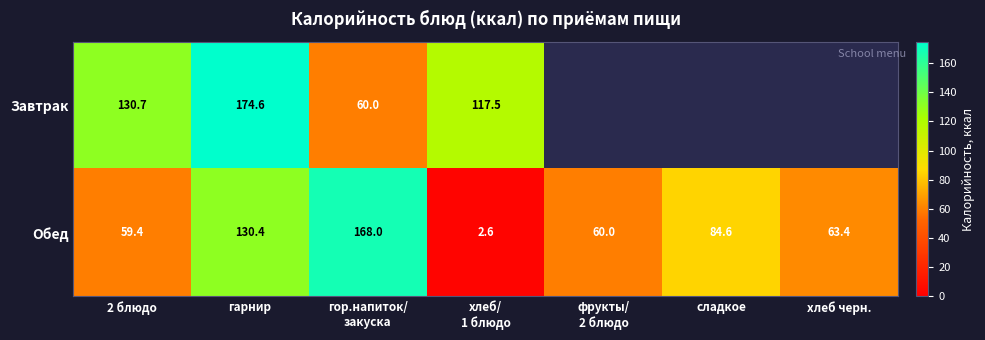

The value of Обед at 2 блюдо is 30.8. True or false?

False